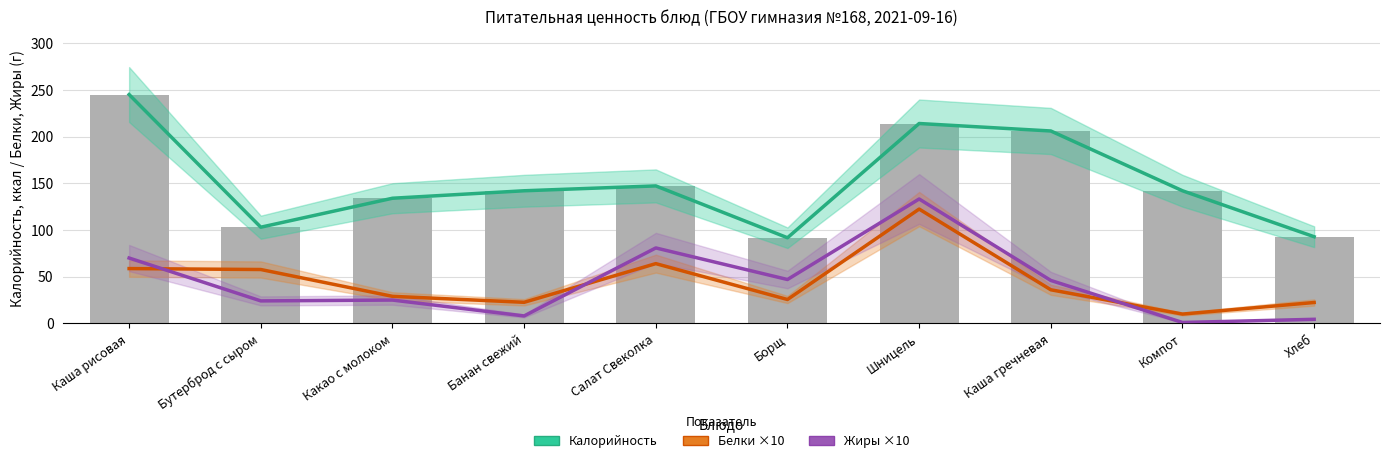

How many distinct data groups are displayed?

3